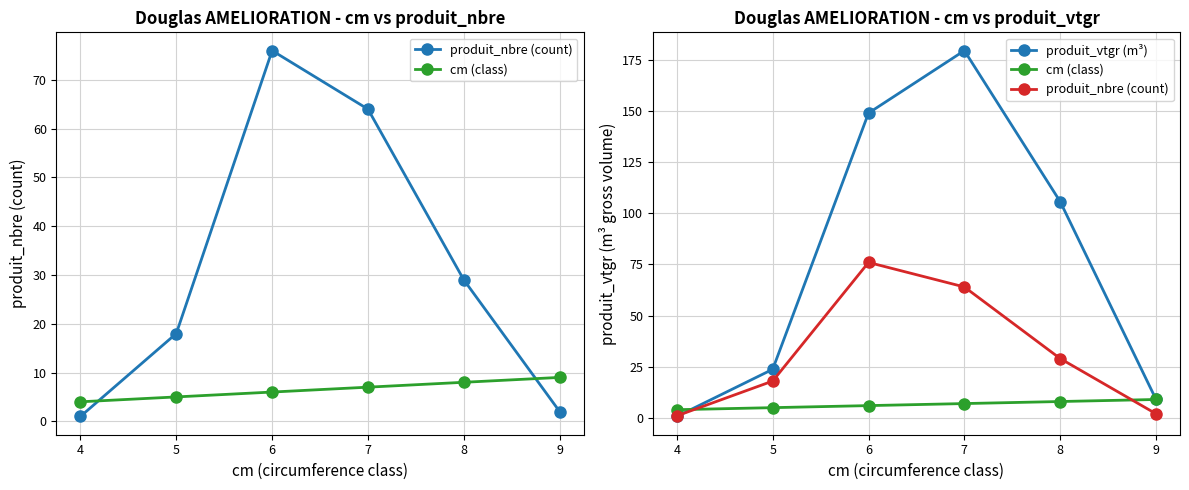

Which series ends up on top after the final intersection of produit_vtgr (m³) and cm (class)?

produit_vtgr (m³)